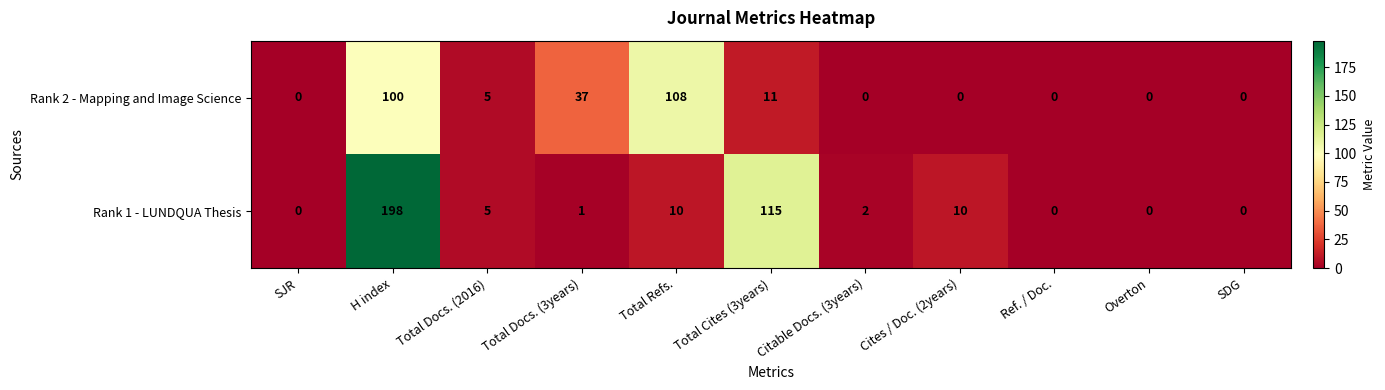

How many categories are shown in the chart?

11